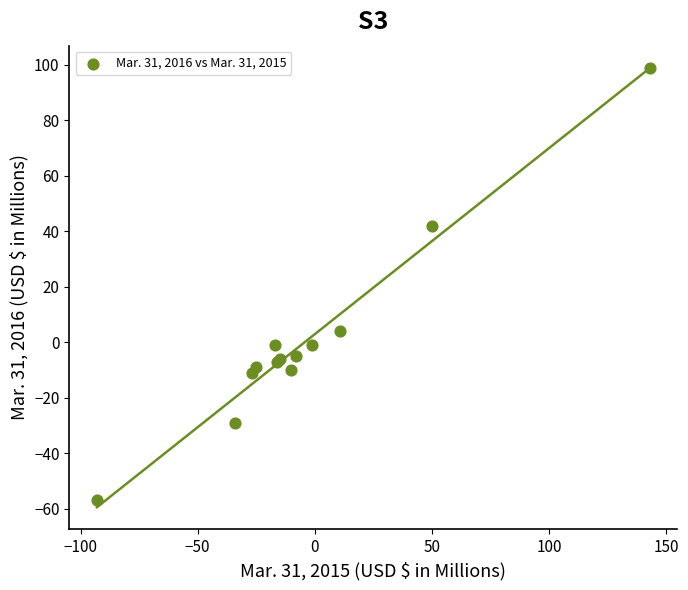

What Y value in the scatter plot is closest to 21?

4